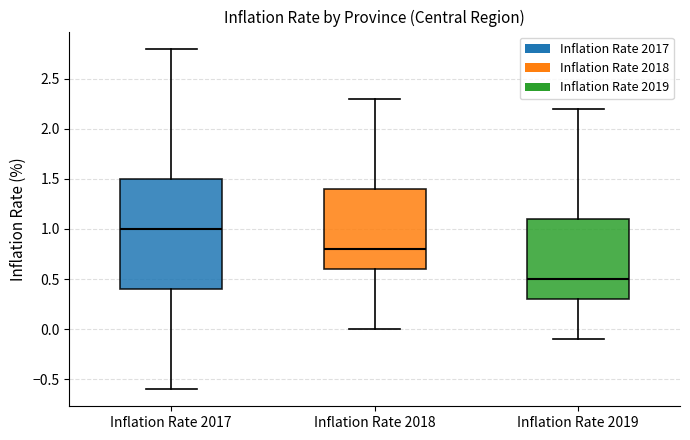

Reading left to right, transcribe this box plot: for each box, give where its median line is, the range the box spans, and where its two whiskers end, as read against the y-axis. The values are not printed on the chart, so give them approximately, as read against the axis.

Inflation Rate 2017: median 1.0, box 0.4 to 1.5, whiskers -0.6 to 2.8
Inflation Rate 2018: median 0.8, box 0.6 to 1.4, whiskers 0.0 to 2.3
Inflation Rate 2019: median 0.5, box 0.3 to 1.1, whiskers -0.1 to 2.2